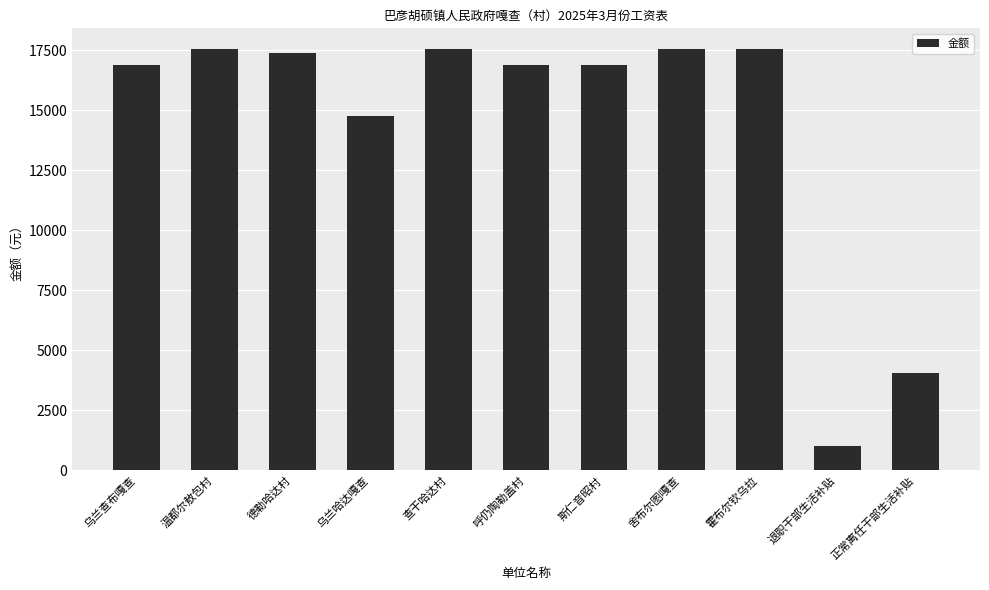

What is the approximate value at 正常离任干部生活补贴?

4050.0